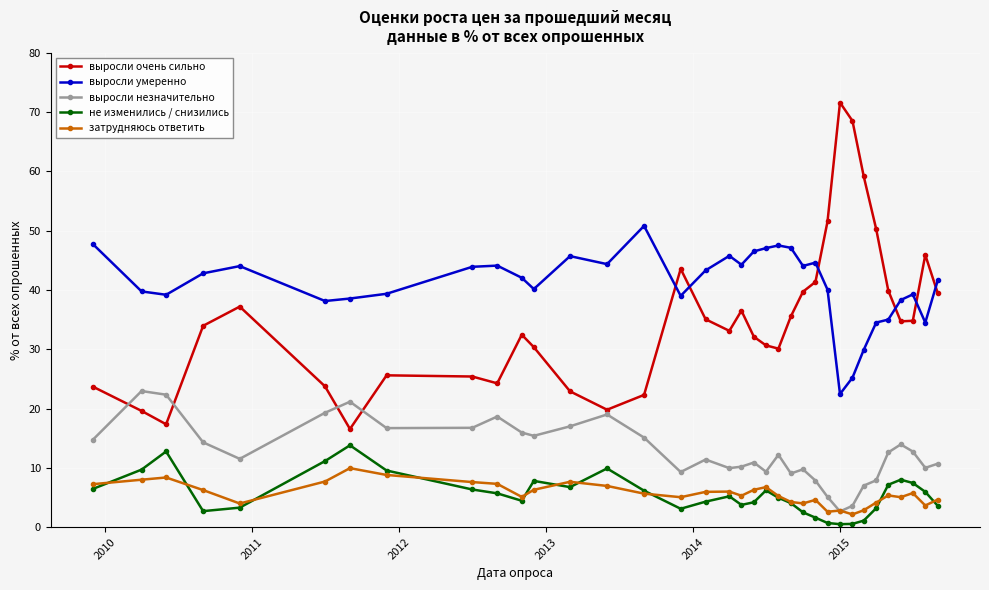

Which series has the largest total across all categories?

выросли умеренно